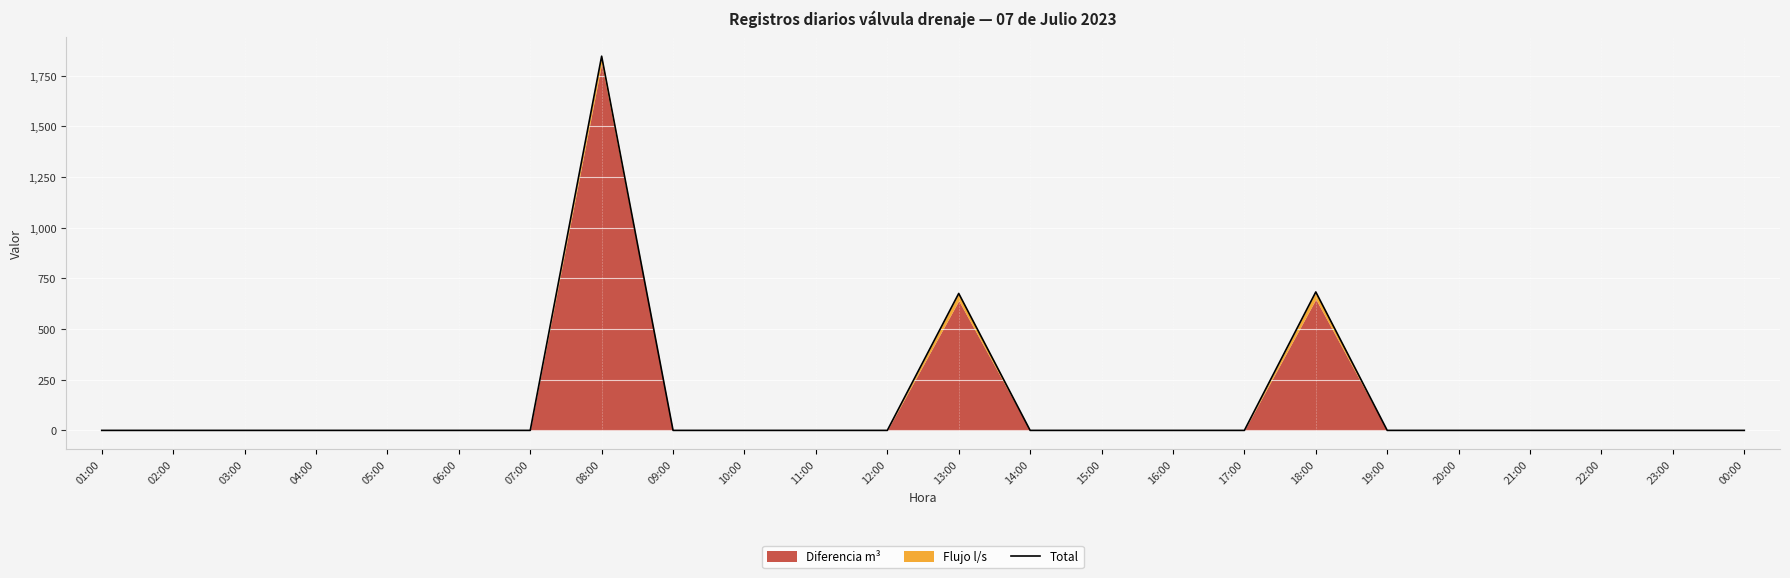

At which category does the data reach its first local peak?

08:00